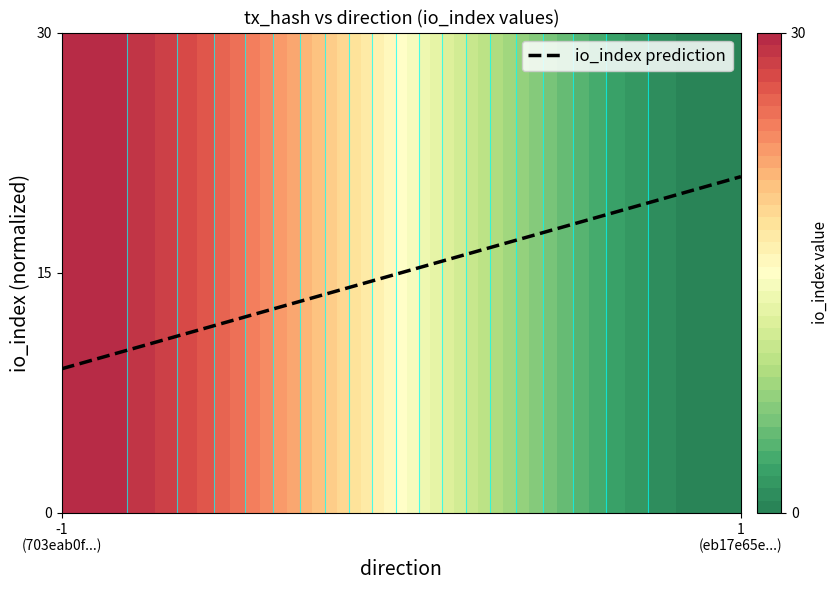

What is the difference between the values at 1
(eb17e65e...) and -1
(703eab0f...)?

0.4